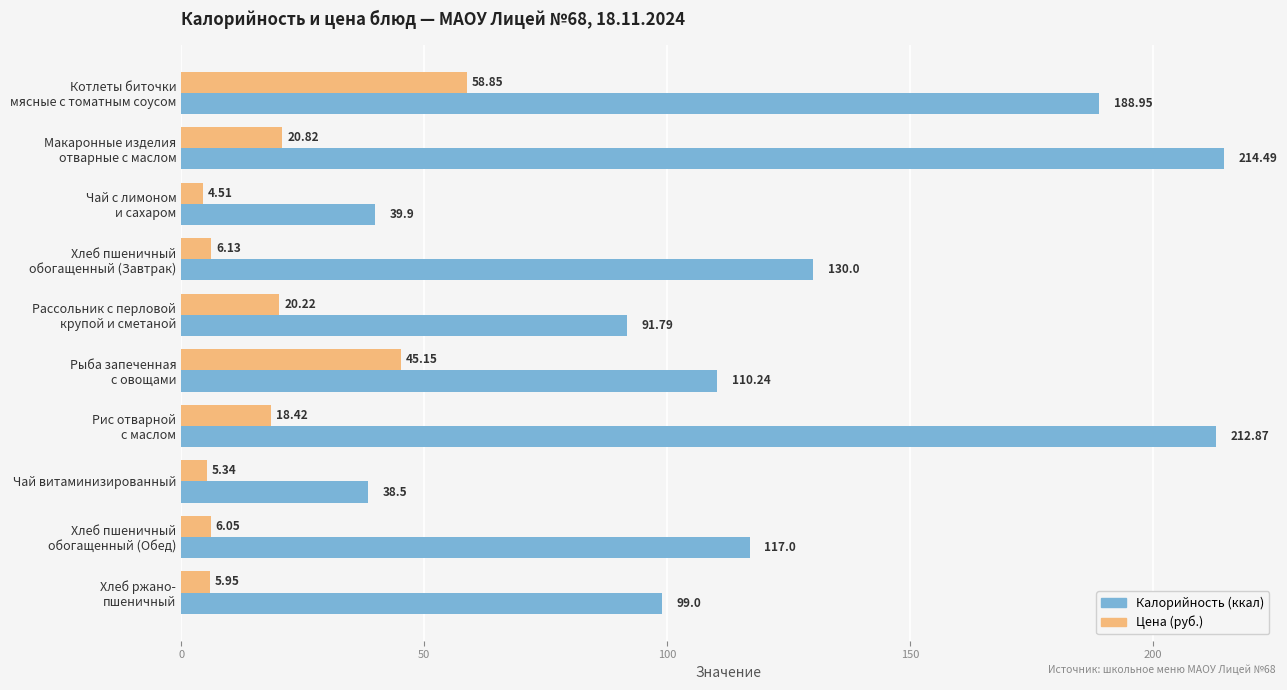

What is the sum of all Цена (руб.) values?

191.4